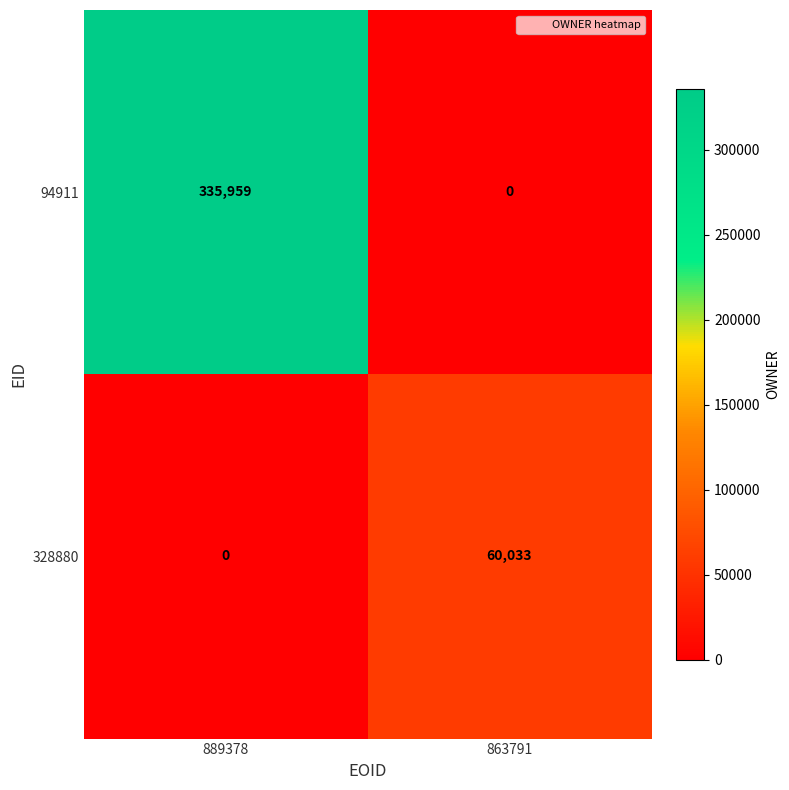

The value of 94911 at 863791 is 228042. True or false?

False